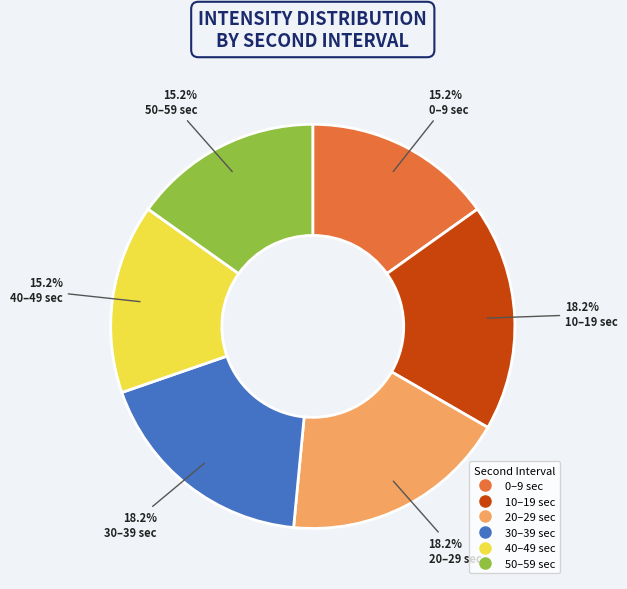

Is there a majority slice in this chart?

No